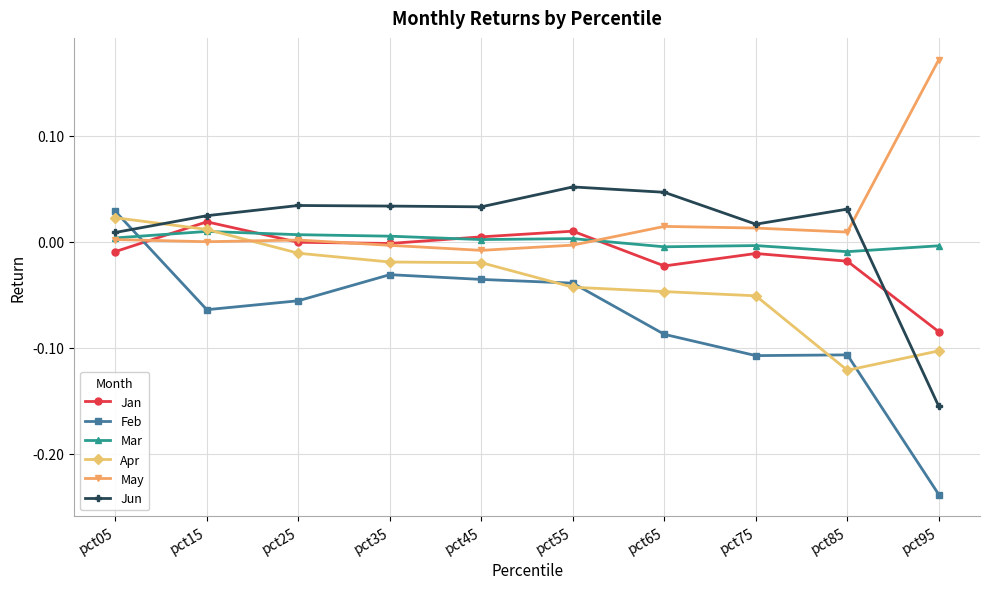

Which series changed the most between pct05 and pct75?

Feb